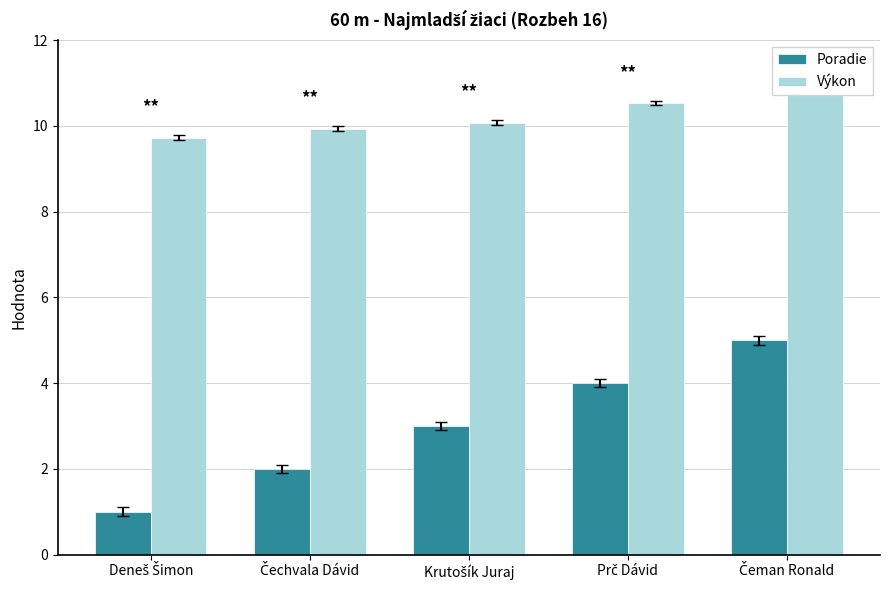

How many bars are there in each group?

2